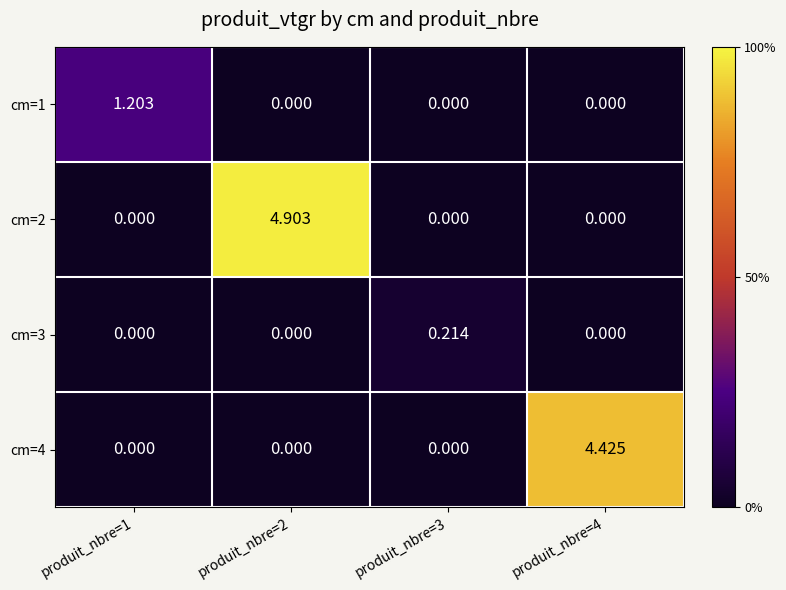

How many distinct data groups are displayed?

4